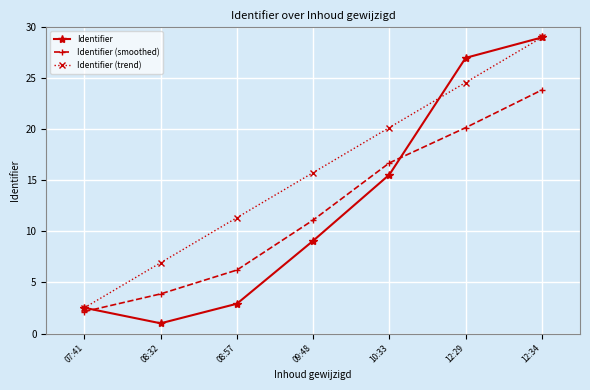

At 08:57, list the series in order from largest to smallest.

Identifier (trend), Identifier (smoothed), Identifier